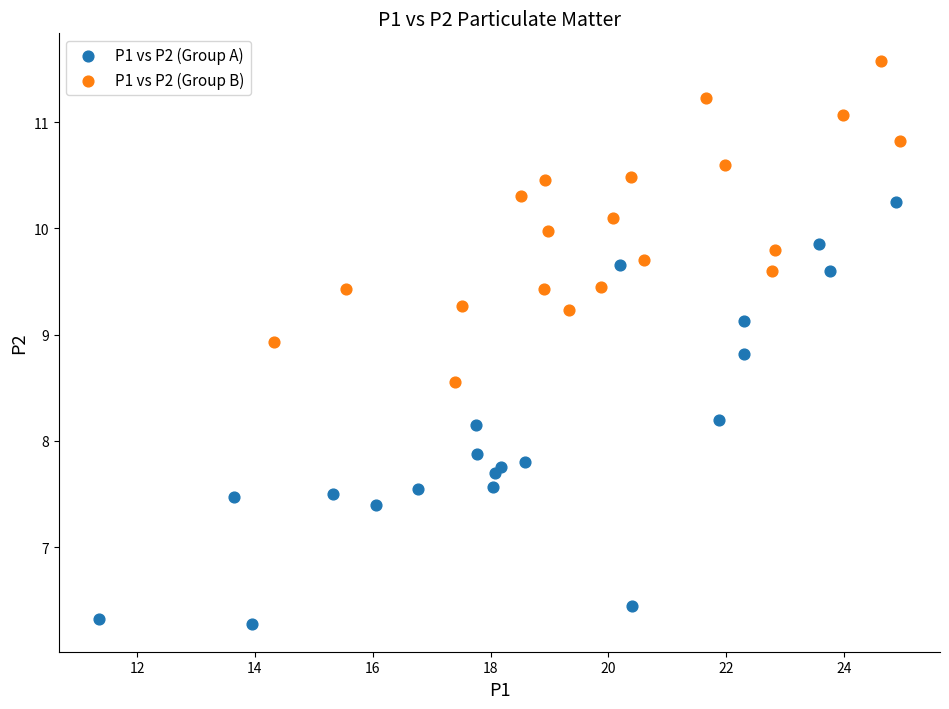

Which series has the widest spread of Y values?

P1 vs P2 (Group A)